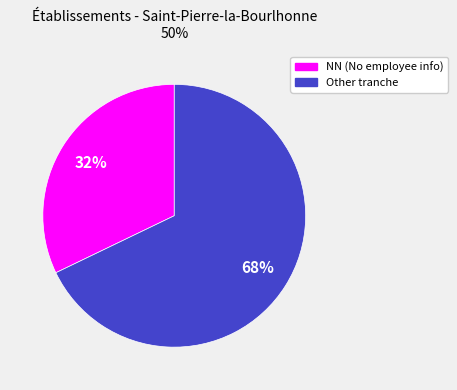

What is the ratio of the value at NN (No employee info) to the value at Other tranche?

0.5